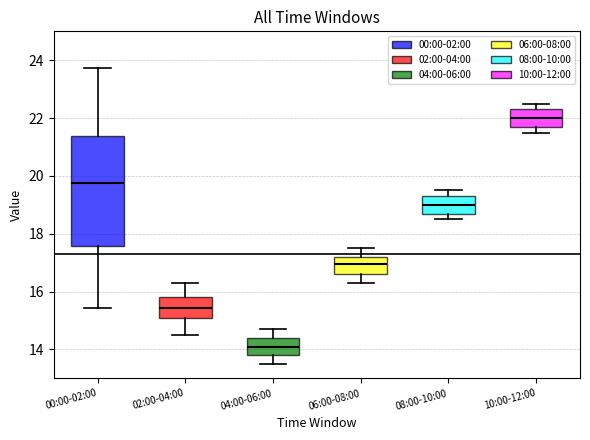

Reading left to right, transcribe this box plot: for each box, give where its median line is, the range the box spans, and where its two whiskers end, as read against the y-axis. The values are not printed on the chart, so give them approximately, as read against the axis.

00:00-02:00: median 19.8, box 17.6 to 21.4, whiskers 15.4 to 23.8
02:00-04:00: median 15.4, box 15.0 to 15.8, whiskers 14.6 to 16.4
04:00-06:00: median 14.2, box 13.8 to 14.4, whiskers 13.6 to 14.8
06:00-08:00: median 17.0, box 16.6 to 17.2, whiskers 16.4 to 17.6
08:00-10:00: median 19.0, box 18.8 to 19.4, whiskers 18.6 to 19.6
10:00-12:00: median 22.0, box 21.8 to 22.4, whiskers 21.6 to 22.6